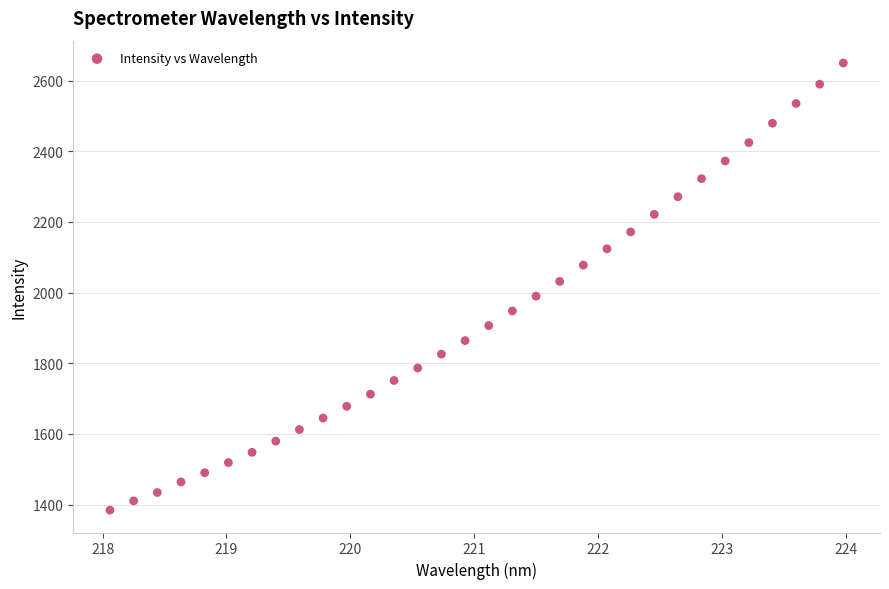

What is the range of Y values (max minus min)?

1265.3